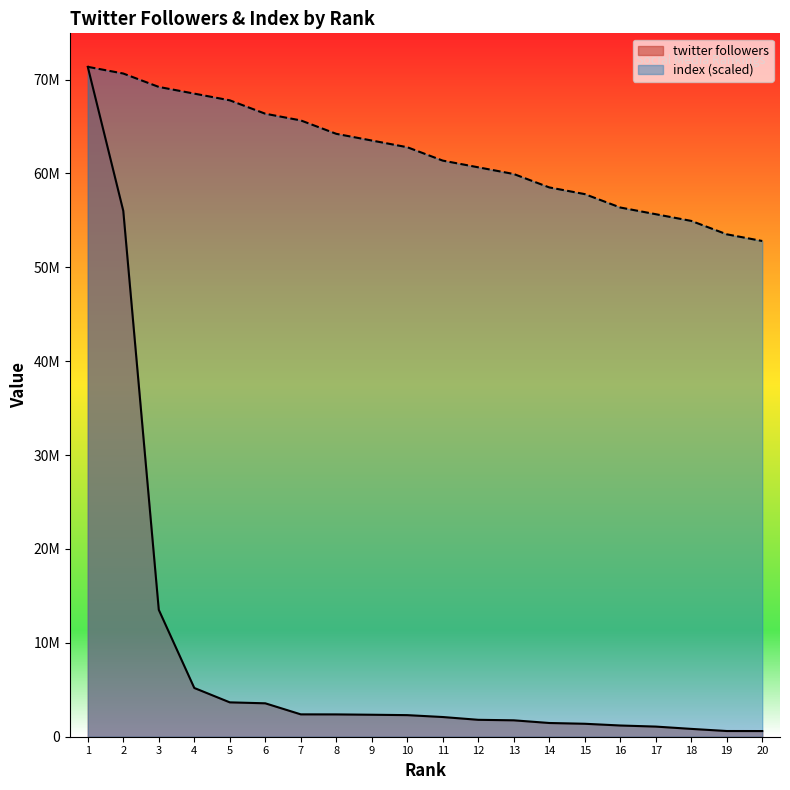

The twitter followers series shows 199409.5 at 18. True or false?

False